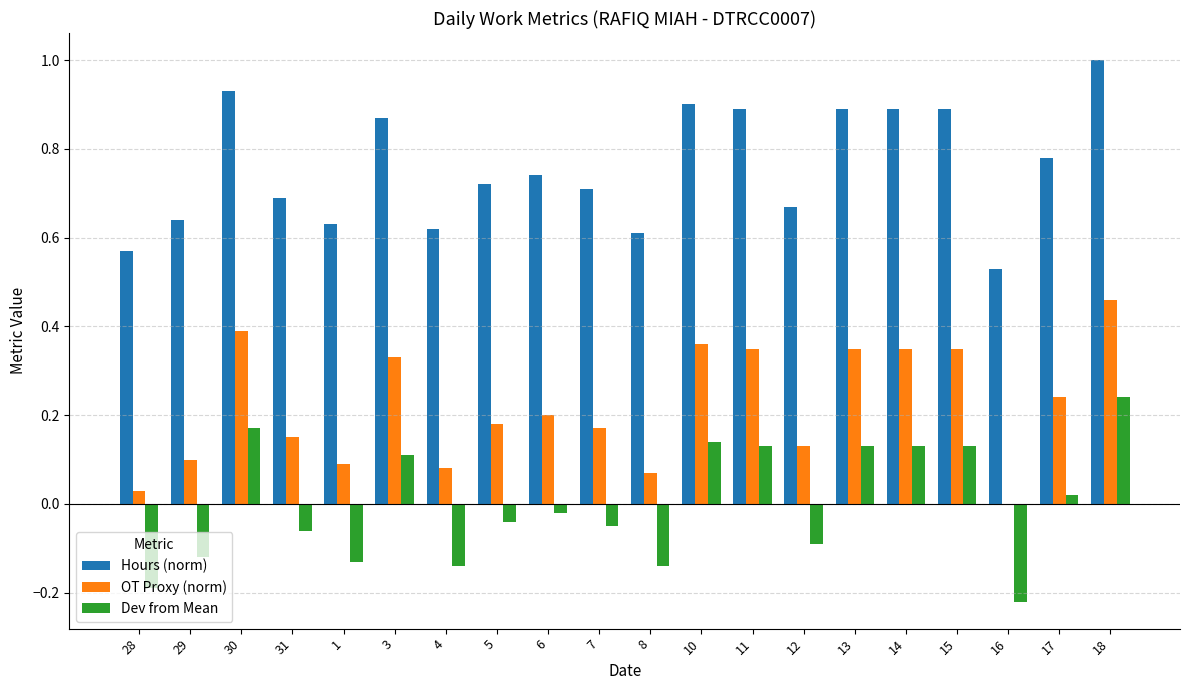

How many categories are shown in the chart?

20